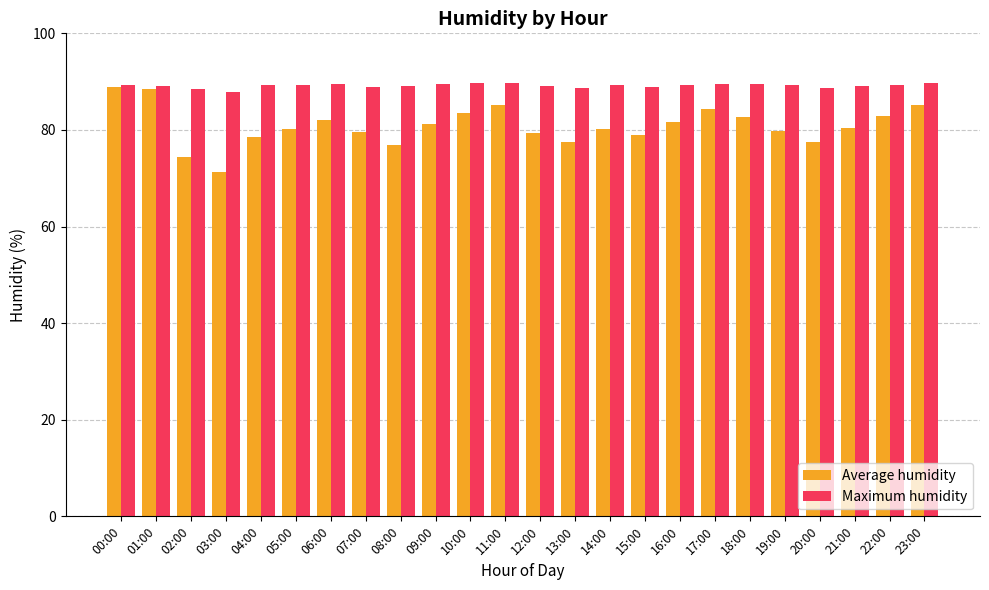

Is it true that Maximum humidity equals 136.0 at 11:00?

False